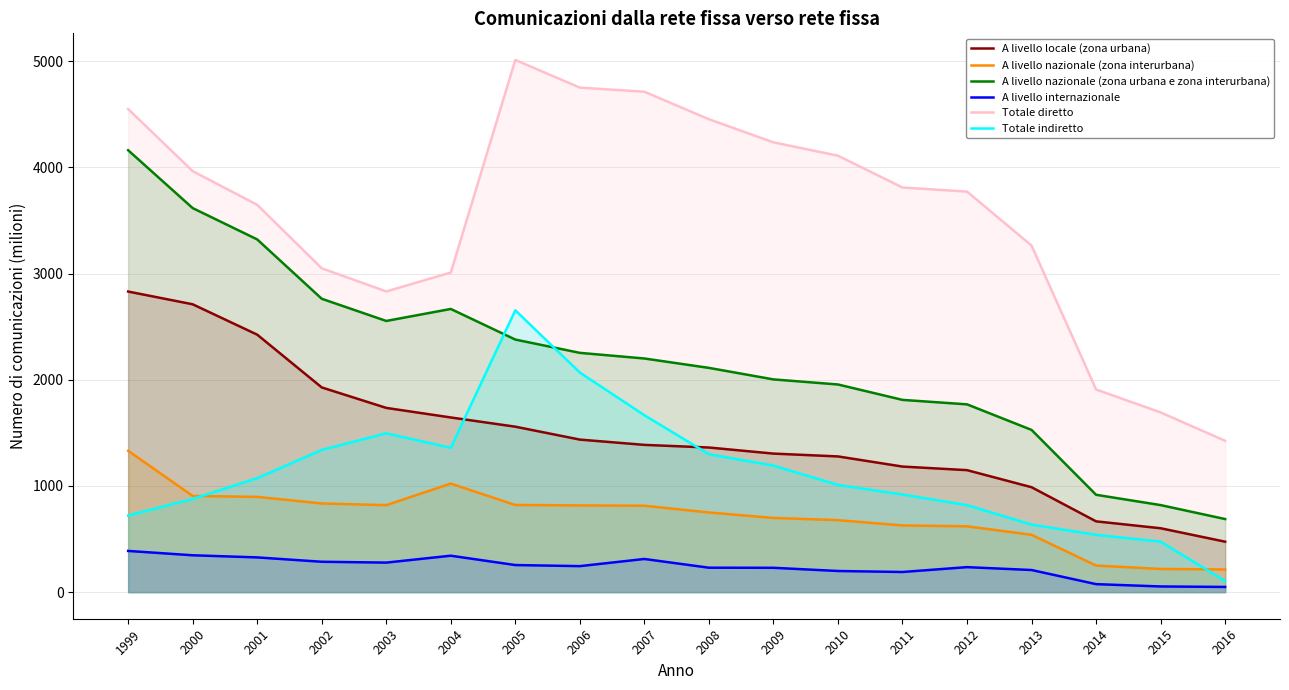

What are all the series names shown in the legend?

A livello locale (zona urbana), A livello nazionale (zona interurbana), A livello nazionale (zona urbana e zona interurbana), A livello internazionale, Totale diretto, Totale indiretto